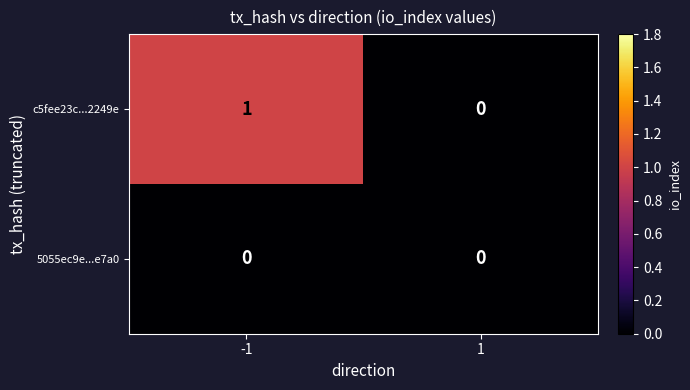

True or false: 5055ec9e...e7a0 has a value of 0 at 1.

True